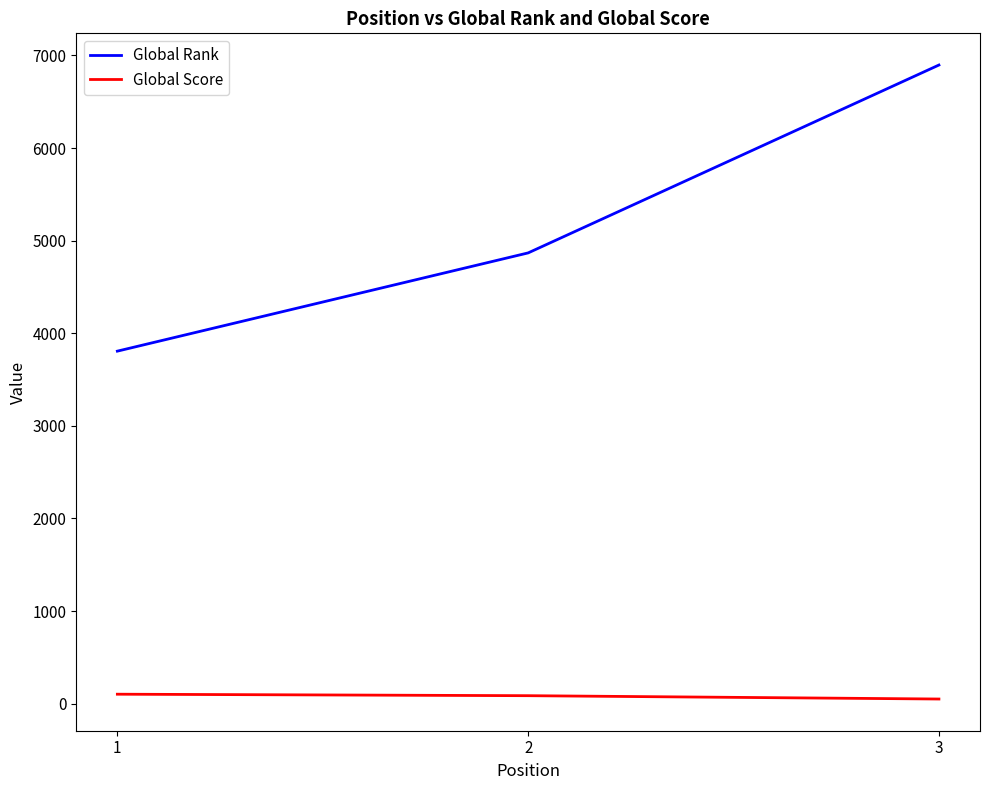

What is the difference between the maximum and minimum values in the Global Rank series?

3090